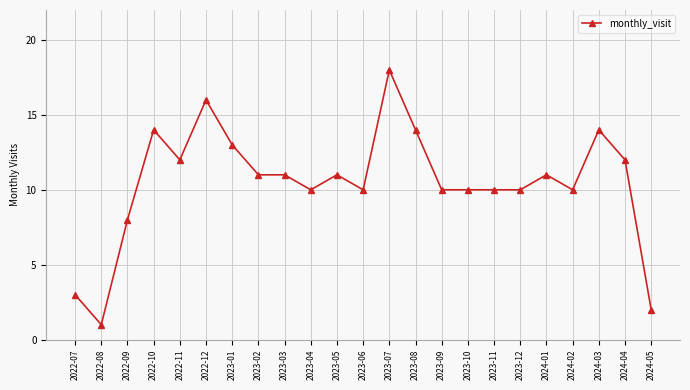

What is the minimum value shown in the chart?

1